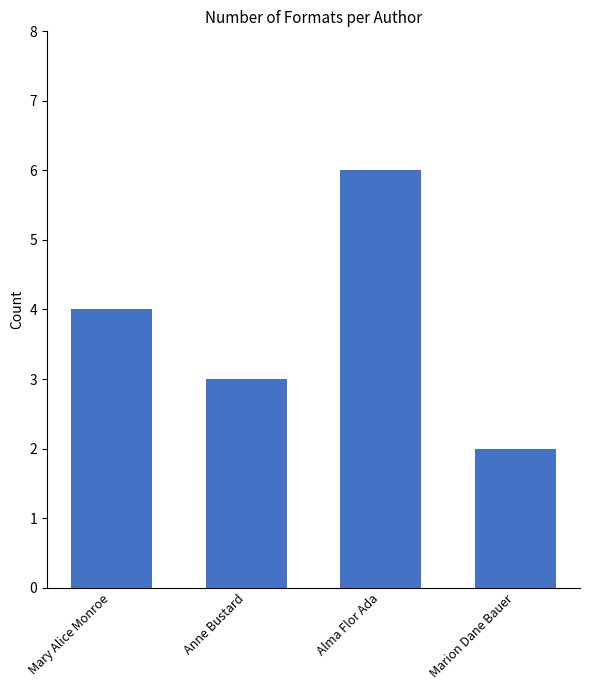

List the labels in order of value, largest first.

Alma Flor Ada, Mary Alice Monroe, Anne Bustard, Marion Dane Bauer